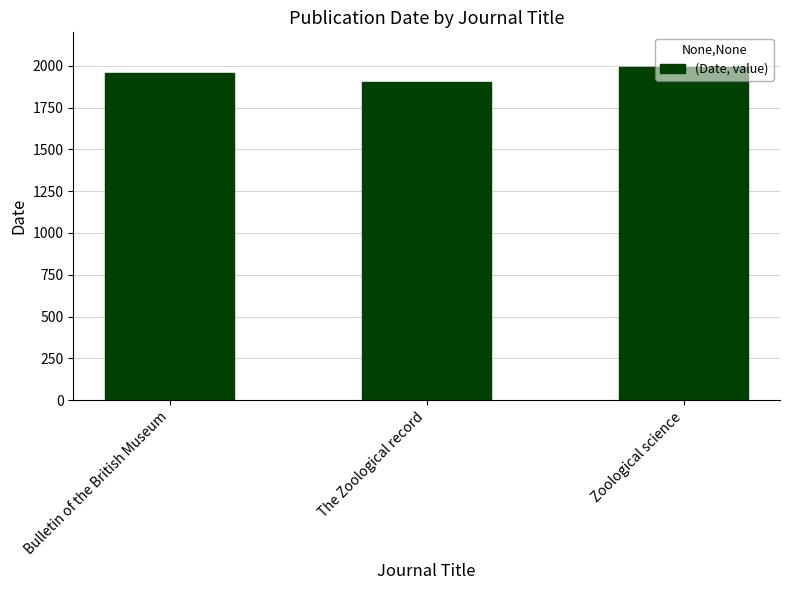

Rank the categories by value from lowest to highest.

The Zoological record, Bulletin of the British Museum, Zoological science